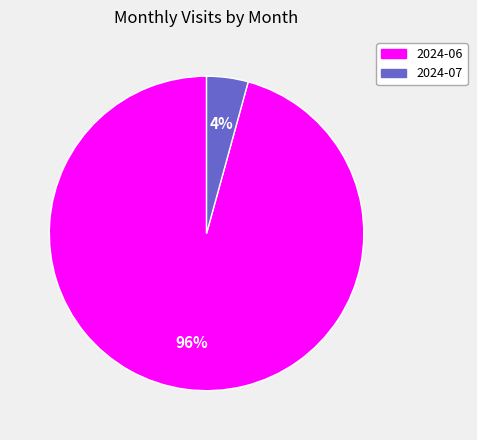

Combined, do 2024-06 and 2024-07 account for over 50%?

Yes